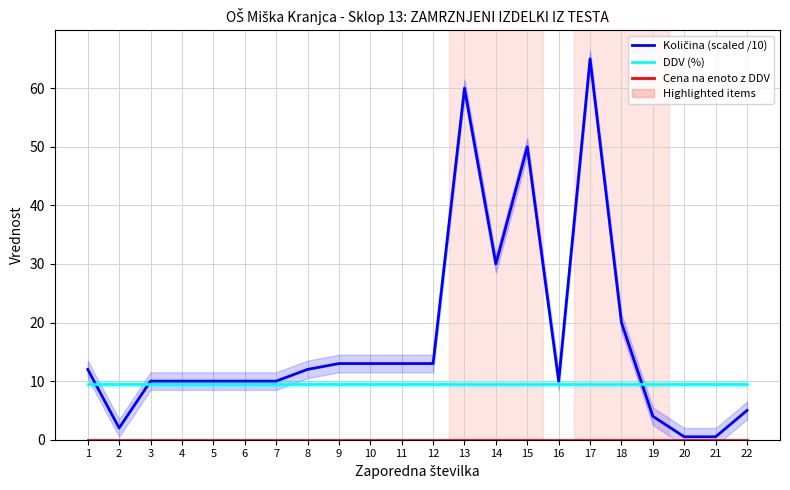

True or false: DDV (%) and Cena na enoto z DDV intersect in this chart.

False